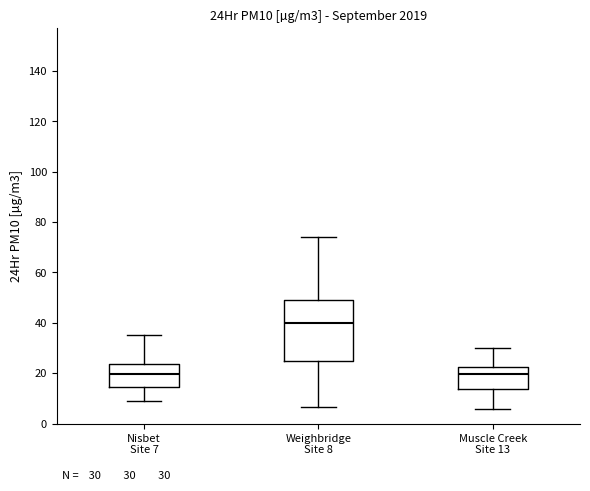

Which box's median line is the highest?

Weighbridge Site 8